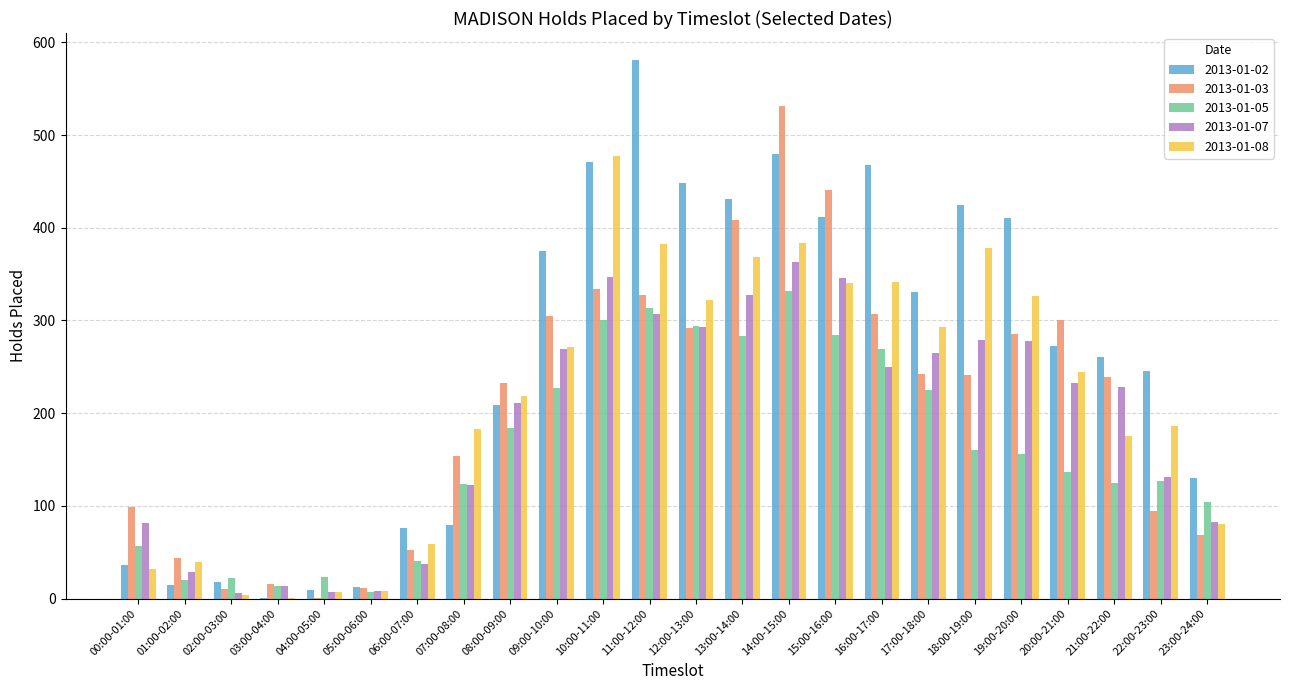

Where is 2013-01-03 nearest to the value 266?

19:00-20:00